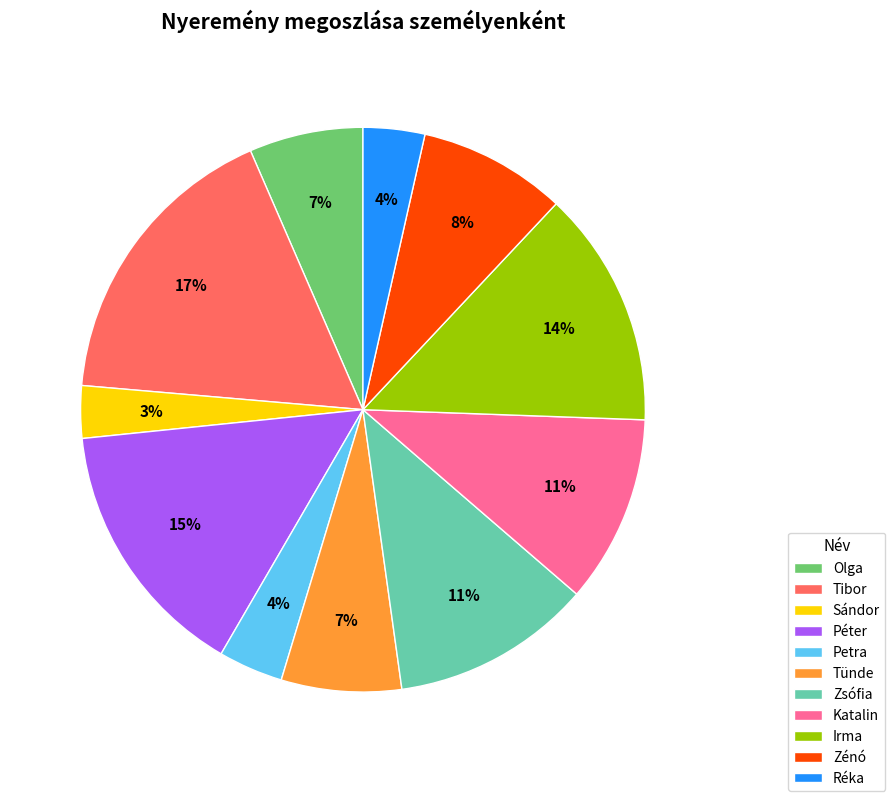

What is the ratio of the value at Olga to the value at Katalin?

0.6